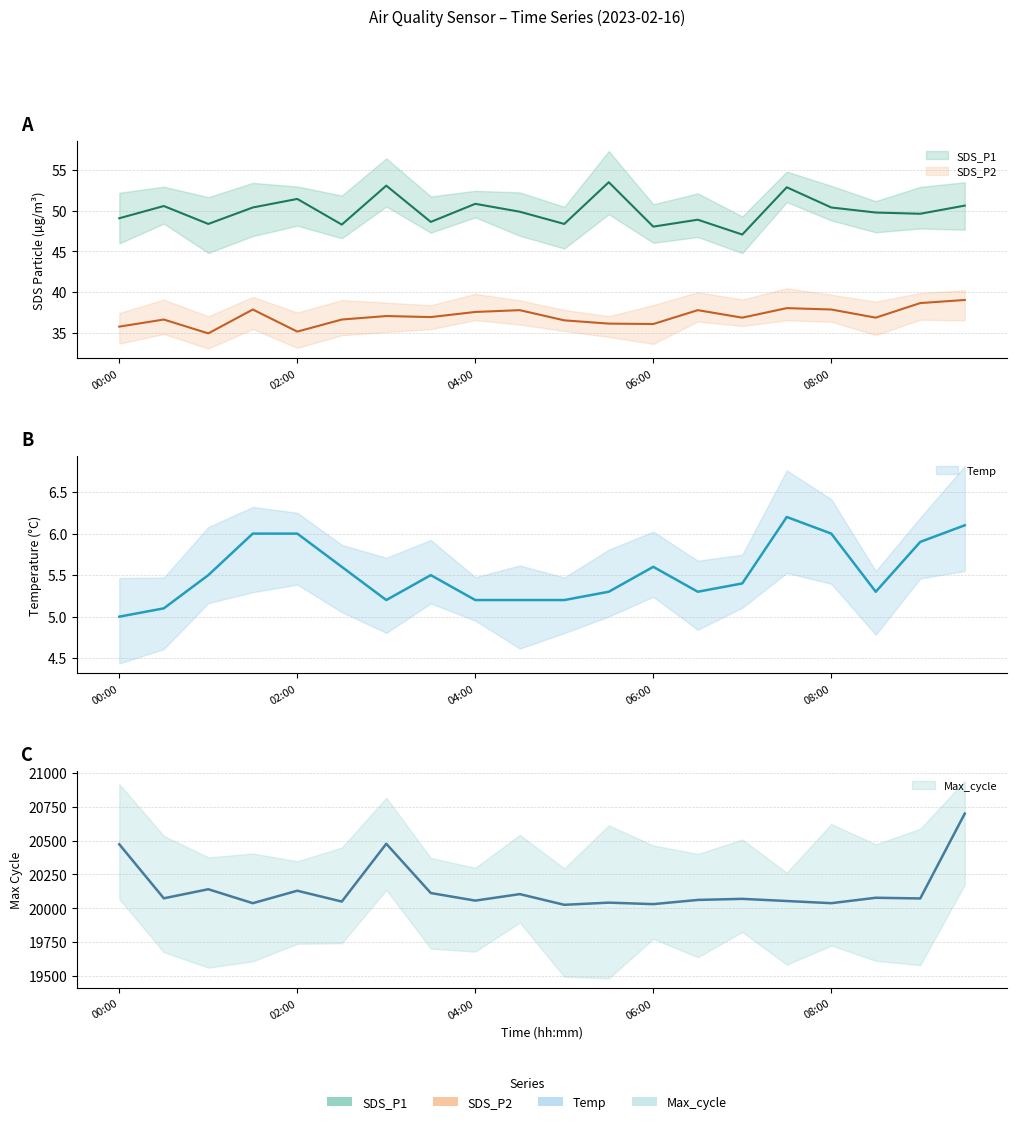

Reading right to left, transcribe all the data shown in this chart.

SDS_P1: 09:30=50.6	09:00=49.6	08:30=49.8	08:00=50.4	07:30=52.9	07:00=47.1	06:30=48.9	06:00=48.0	05:30=53.5	05:00=48.4	04:30=49.9	04:00=50.9	03:30=48.6	03:00=53.1	02:30=48.3	02:00=51.5	01:30=50.4	01:00=48.4	00:30=50.6	00:00=49.1
SDS_P2: 09:30=39.0	09:00=38.7	08:30=36.9	08:00=37.9	07:30=38.0	07:00=36.9	06:30=37.8	06:00=36.1	05:30=36.1	05:00=36.5	04:30=37.8	04:00=37.6	03:30=37.0	03:00=37.1	02:30=36.6	02:00=35.2	01:30=37.9	01:00=35.0	00:30=36.6	00:00=35.8
Temp: 09:30=6.1	09:00=5.9	08:30=5.3	08:00=6.0	07:30=6.2	07:00=5.4	06:30=5.3	06:00=5.6	05:30=5.3	05:00=5.2	04:30=5.2	04:00=5.2	03:30=5.5	03:00=5.2	02:30=5.6	02:00=6.0	01:30=6.0	01:00=5.5	00:30=5.1	00:00=5.0
Max_cycle: 09:30=20700.0	09:00=20073.0	08:30=20078.0	08:00=20038.0	07:30=20054.0	07:00=20070.0	06:30=20062.0	06:00=20031.0	05:30=20042.0	05:00=20026.0	04:30=20105.0	04:00=20057.0	03:30=20113.0	03:00=20477.0	02:30=20050.0	02:00=20130.0	01:30=20038.0	01:00=20141.0	00:30=20074.0	00:00=20473.0